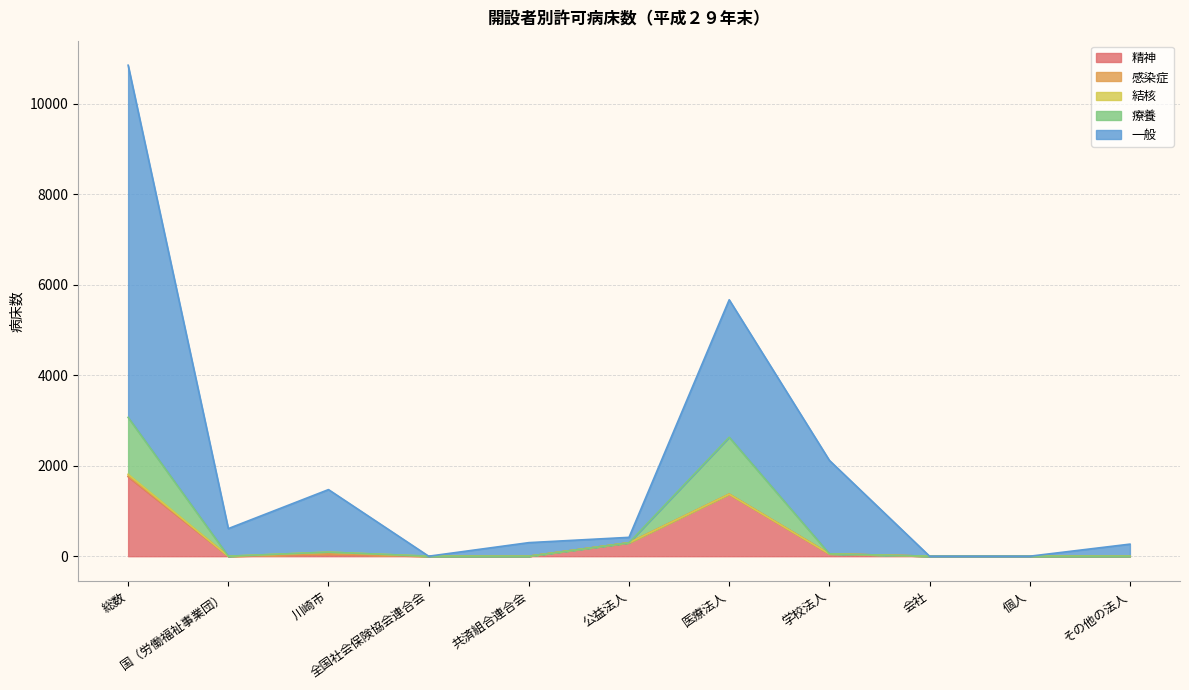

What is the greatest value displayed?

10851